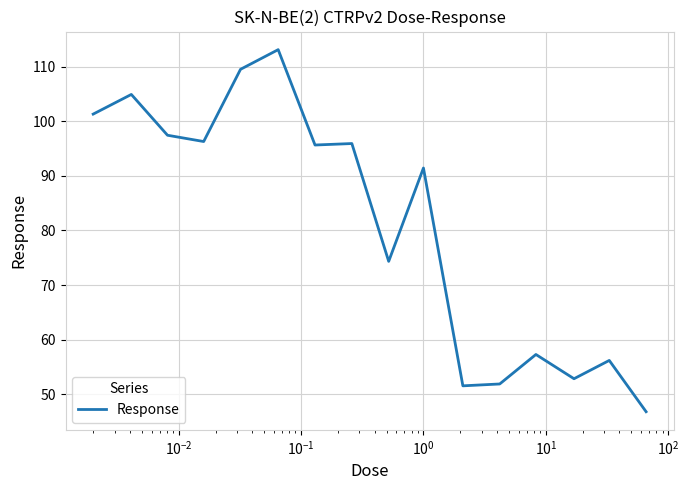

How many values exceed 95?

8